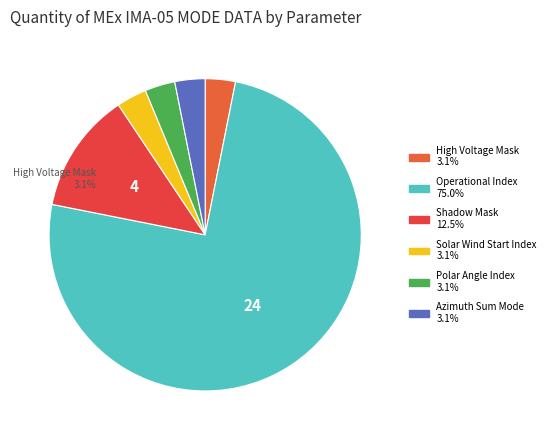

To the nearest percent, what portion does Shadow Mask represent?

12%